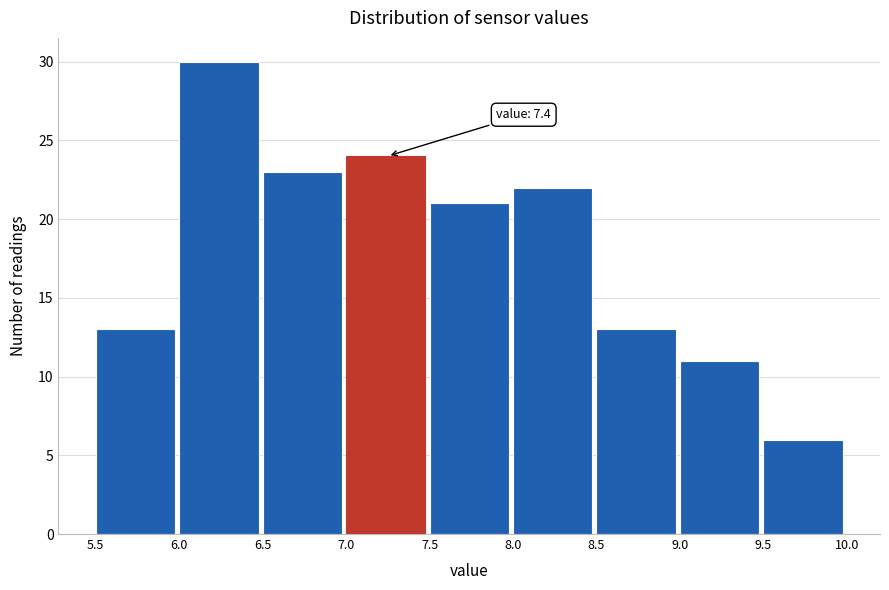

Which range on the x-axis has the tallest bar?

6.0 to 6.5